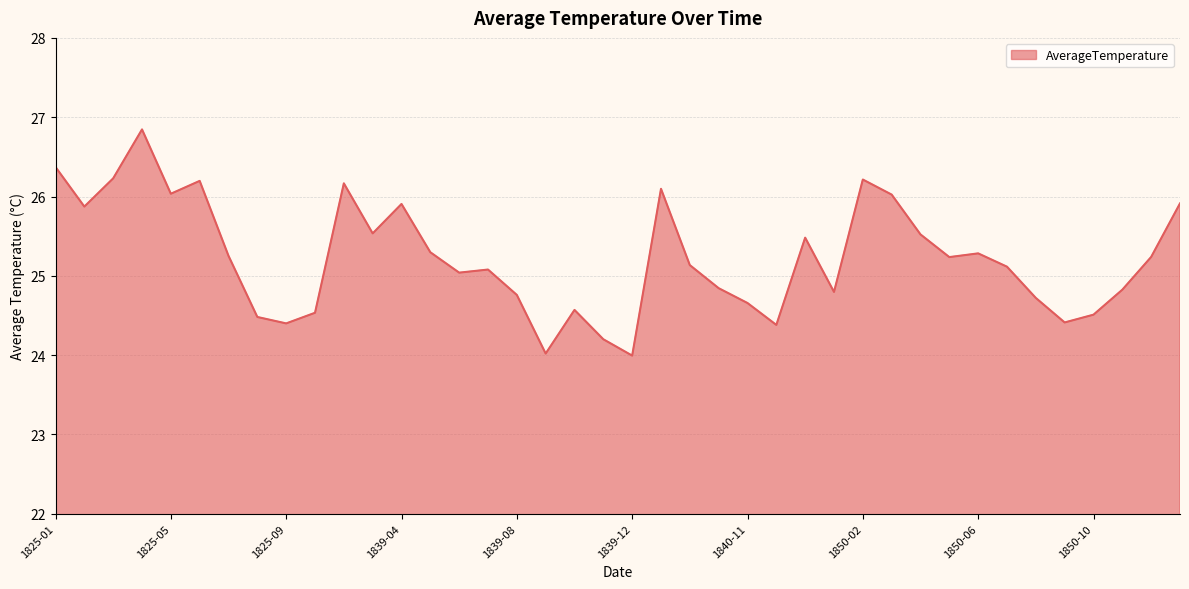

What is the greatest value displayed?

26.8